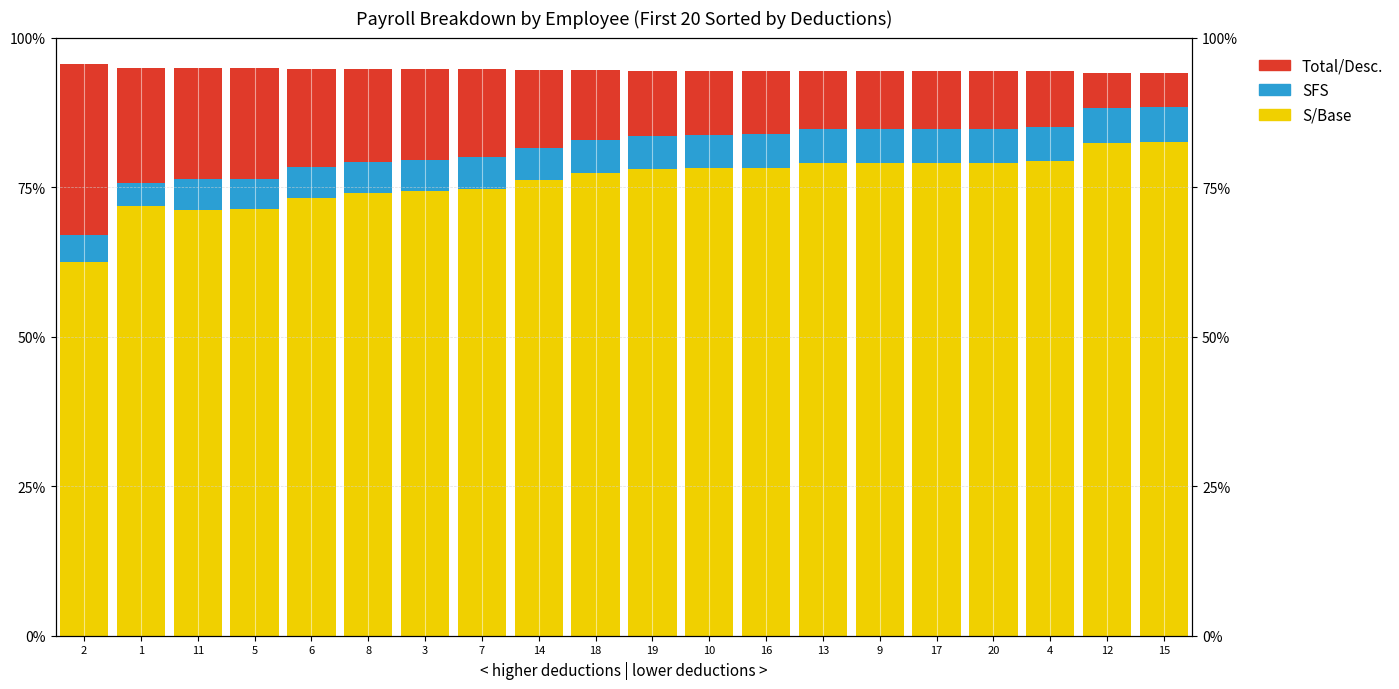

Reading left to right, list all the values displayed in this chart.

S/Base: 2=62.5	1=71.9	11=71.3	5=71.3	6=73.2	8=74.0	3=74.3	7=74.8	14=76.2	18=77.3	19=78.0	10=78.1	16=78.2	13=79.0	9=79.0	17=79.1	20=79.1	4=79.4	12=82.4	15=82.5
SFS: 2=4.4	1=3.8	11=5.1	5=5.1	6=5.2	8=5.2	3=5.3	7=5.3	14=5.4	18=5.5	19=5.5	10=5.5	16=5.5	13=5.6	9=5.6	17=5.6	20=5.6	4=5.6	12=5.8	15=5.9
Total/Desc.: 2=28.6	1=19.2	11=18.6	5=18.6	6=16.5	8=15.5	3=15.1	7=14.6	14=13.0	18=11.7	19=11.0	10=10.8	16=10.6	13=9.8	9=9.8	17=9.7	20=9.7	4=9.3	12=5.9	15=5.8